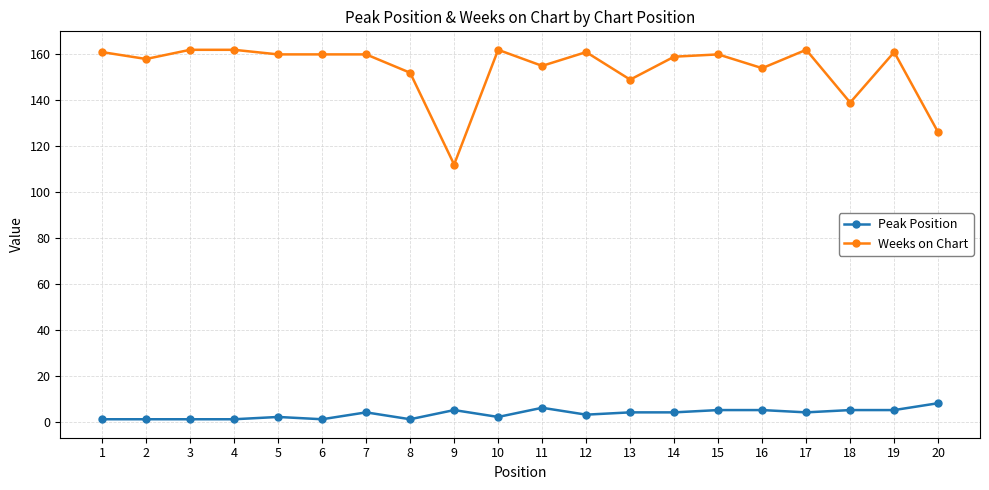

Is the value of Peak Position at 8 greater than the value of Weeks on Chart at 10?

No